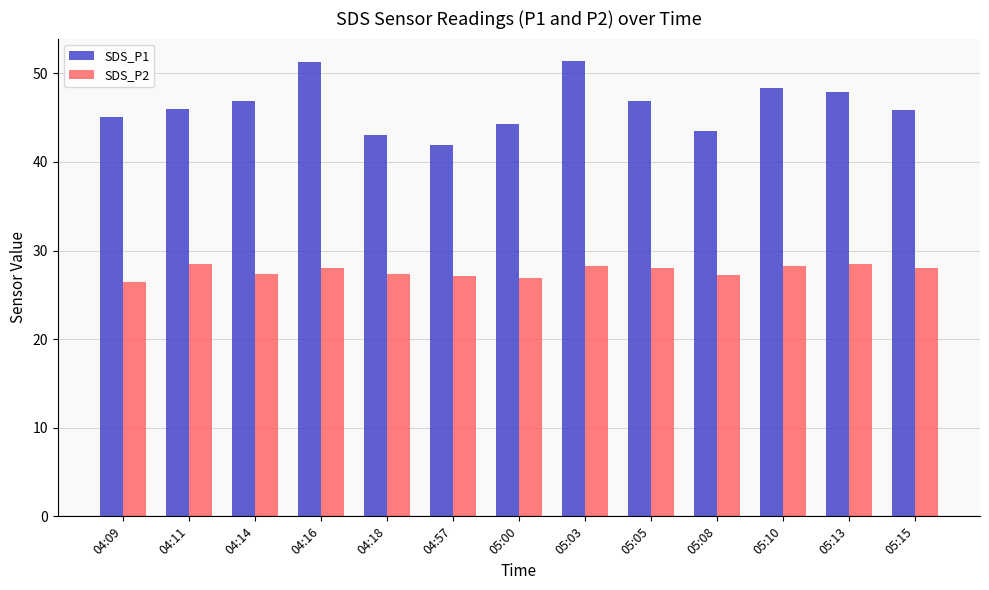

What position from the right is 04:09?

13